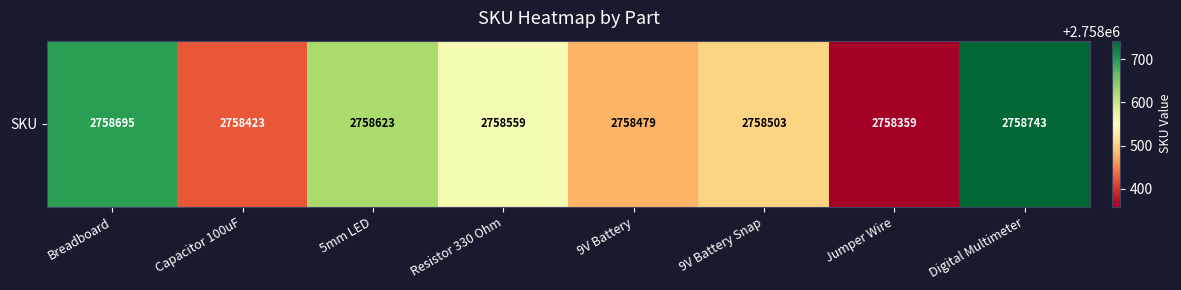

What is the difference between the maximum and minimum values?

384